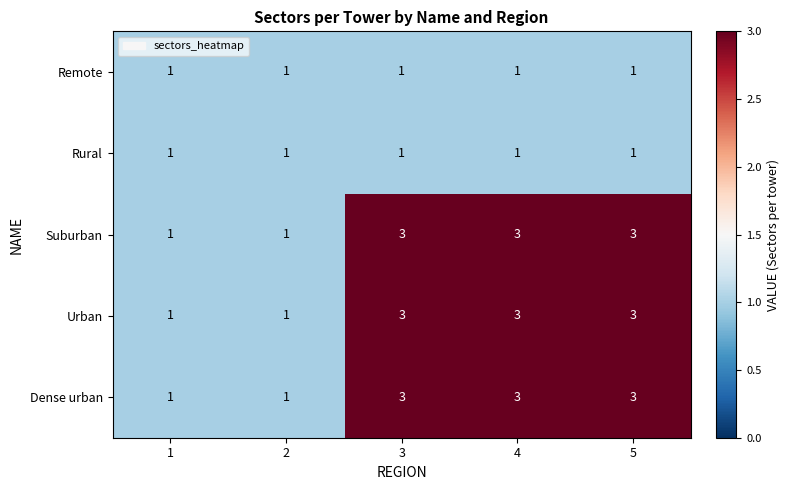

Read the Dense urban value at 4.

3